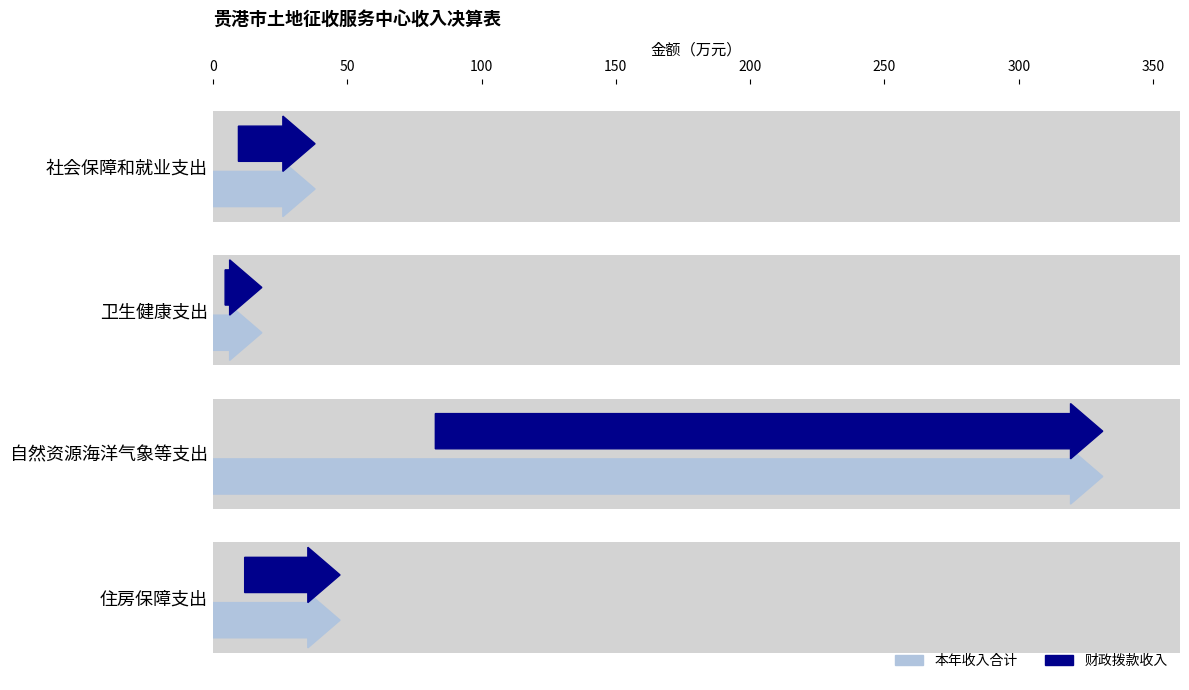

Which category has the highest value in the 财政拨款收入 series?

自然资源海洋气象等支出